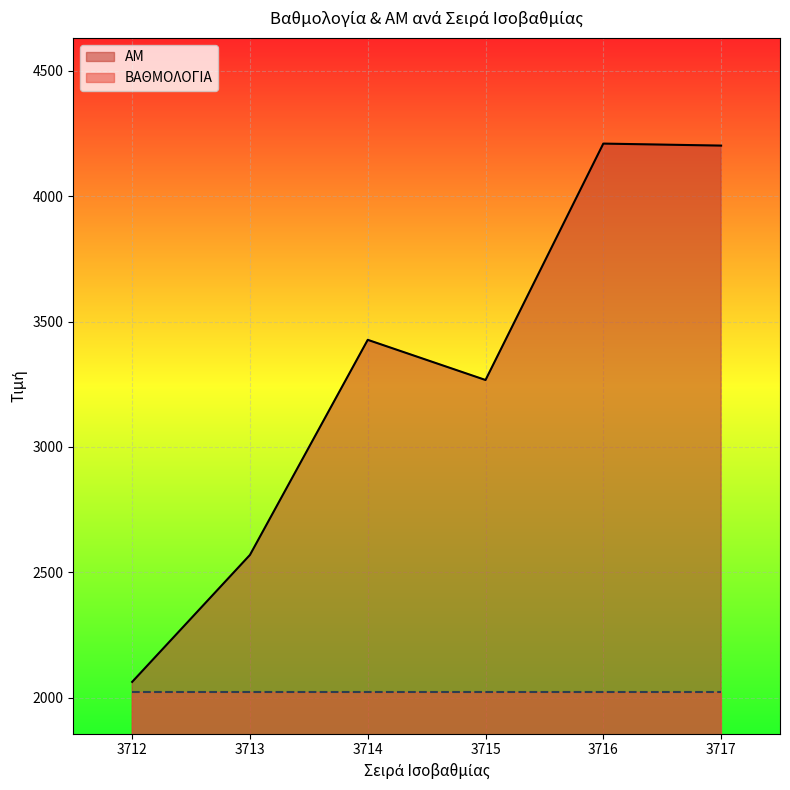

What is the maximum value shown in the chart?

4209.0